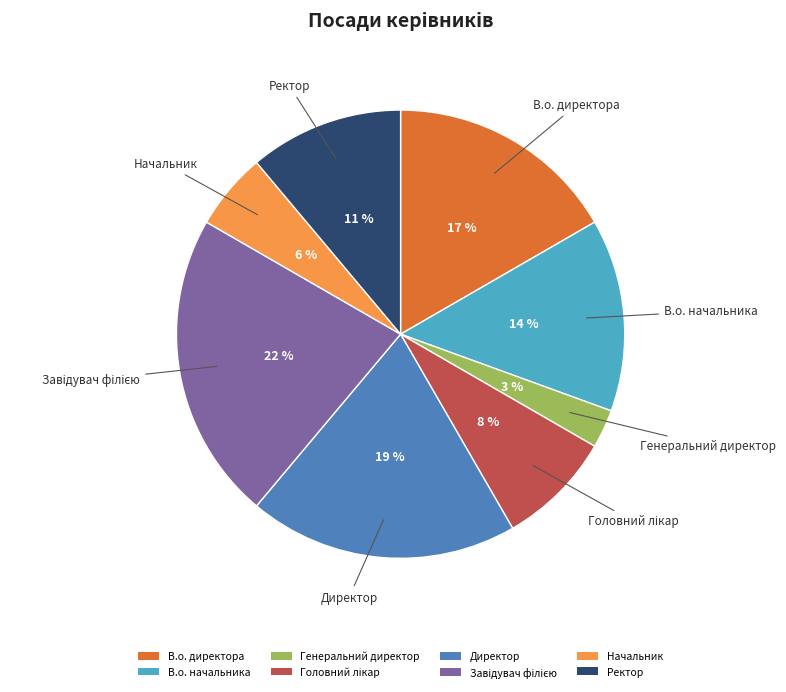

What percentage is the Директор slice, to the nearest percent?

19%